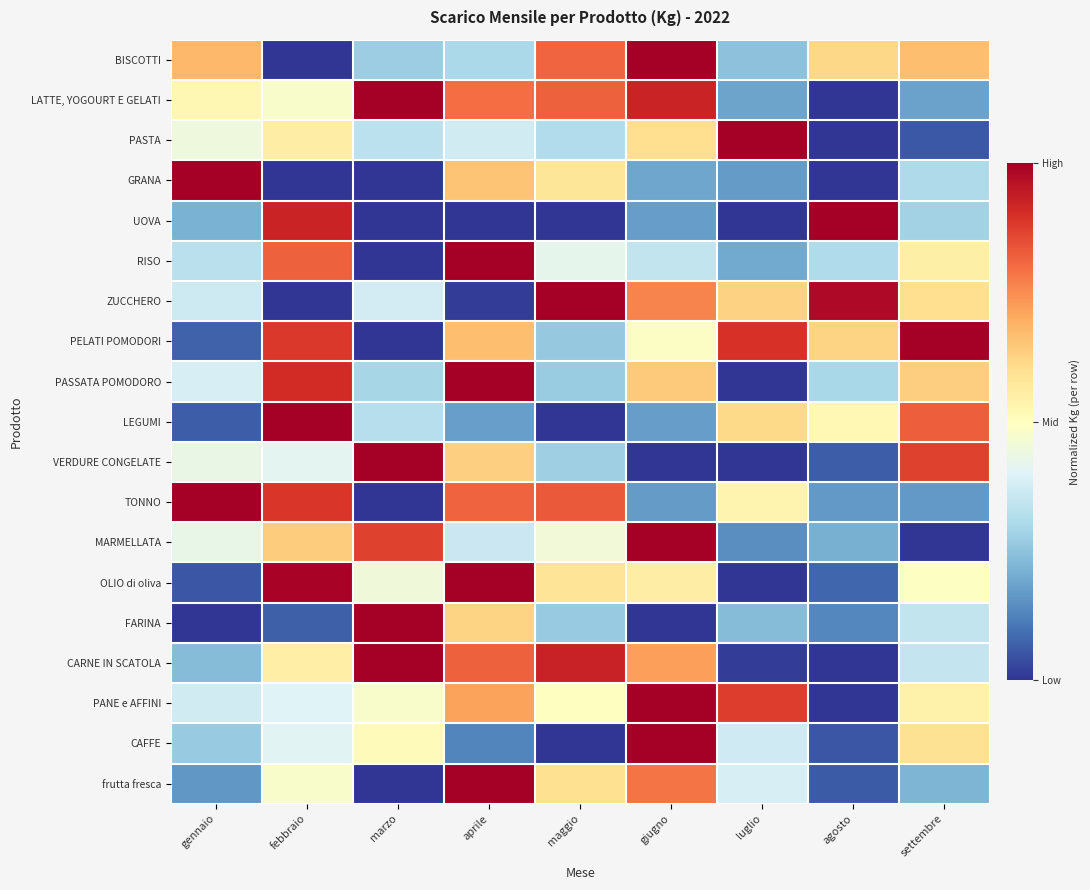

Which series changed the most between febbraio and marzo?

FARINA